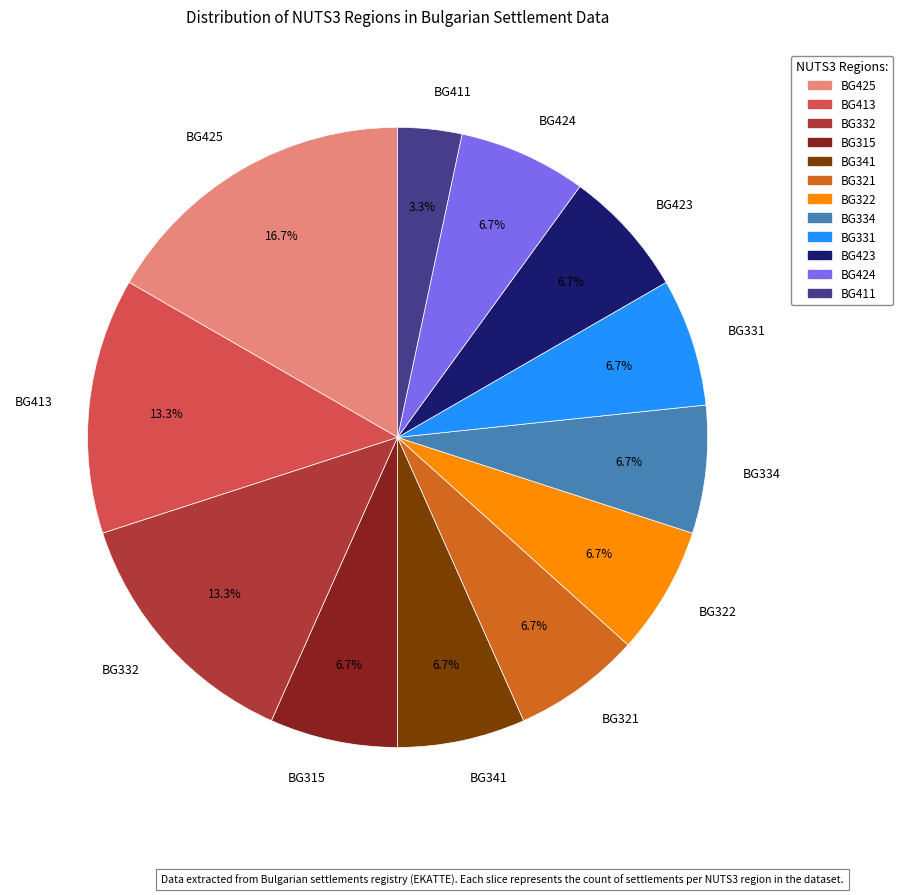

Which category has the biggest portion of the pie?

BG425